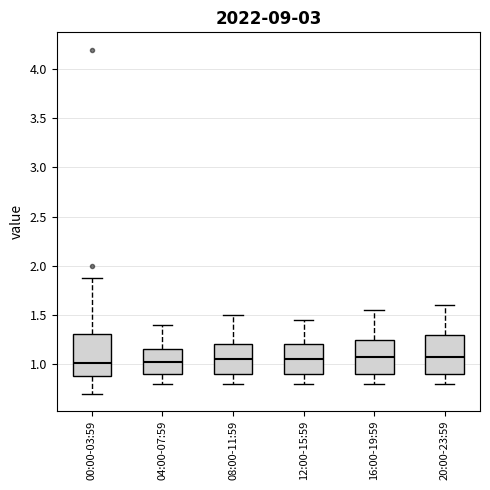

Reading left to right, transcribe this box plot: for each box, give where its median line is, the range the box spans, and where its two whiskers end, as read against the y-axis. The values are not printed on the chart, so give them approximately, as read against the axis.

00:00-03:59: median 1.00, box 0.90 to 1.30, whiskers 0.70 to 1.90
04:00-07:59: median 1.05, box 0.90 to 1.15, whiskers 0.80 to 1.40
08:00-11:59: median 1.05, box 0.90 to 1.20, whiskers 0.80 to 1.50
12:00-15:59: median 1.05, box 0.90 to 1.20, whiskers 0.80 to 1.45
16:00-19:59: median 1.10, box 0.90 to 1.25, whiskers 0.80 to 1.55
20:00-23:59: median 1.10, box 0.90 to 1.30, whiskers 0.80 to 1.60